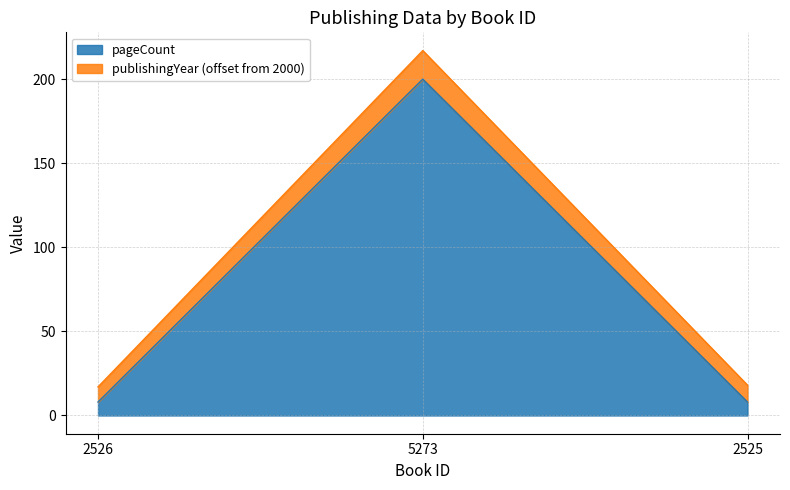

Does the chart have visible grid lines?

Yes